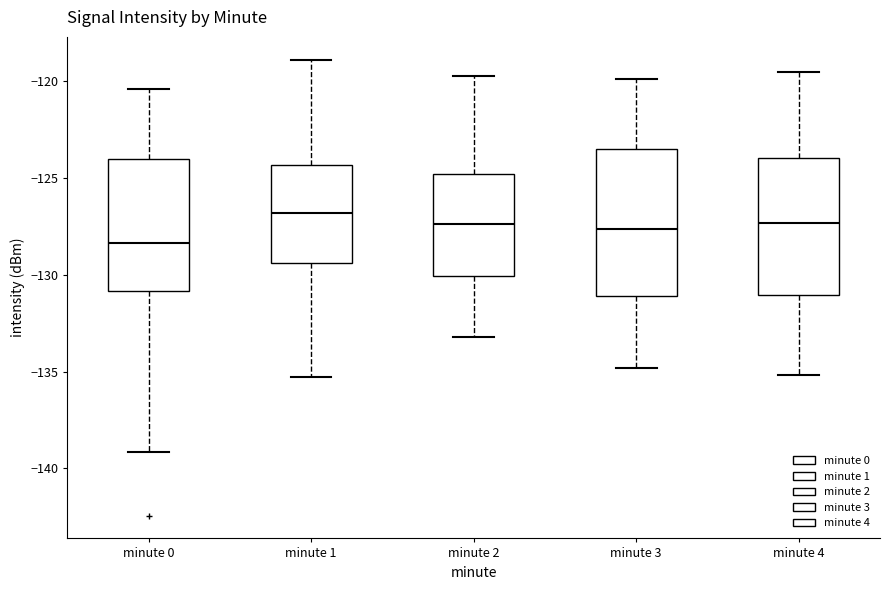

Where does the upper whisker of the box for minute 3 end on the y-axis? The values are not printed on the chart, so give them approximately, as read against the axis.

-120.0